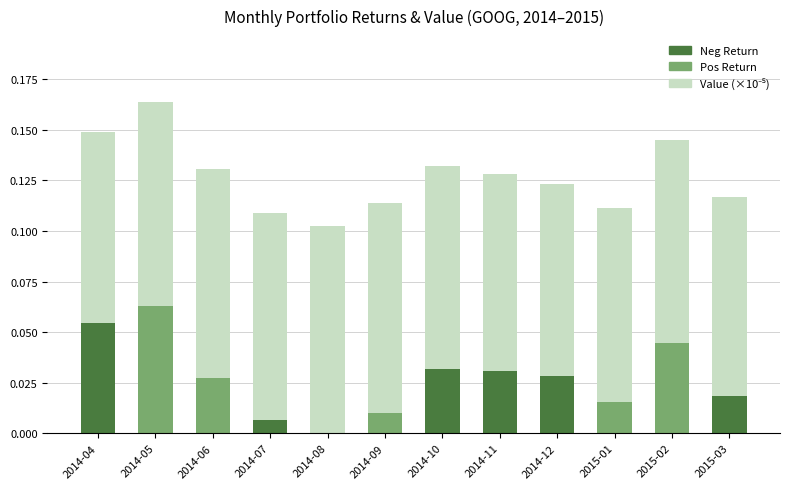

At which category is the sum across all series the highest?

2014-05